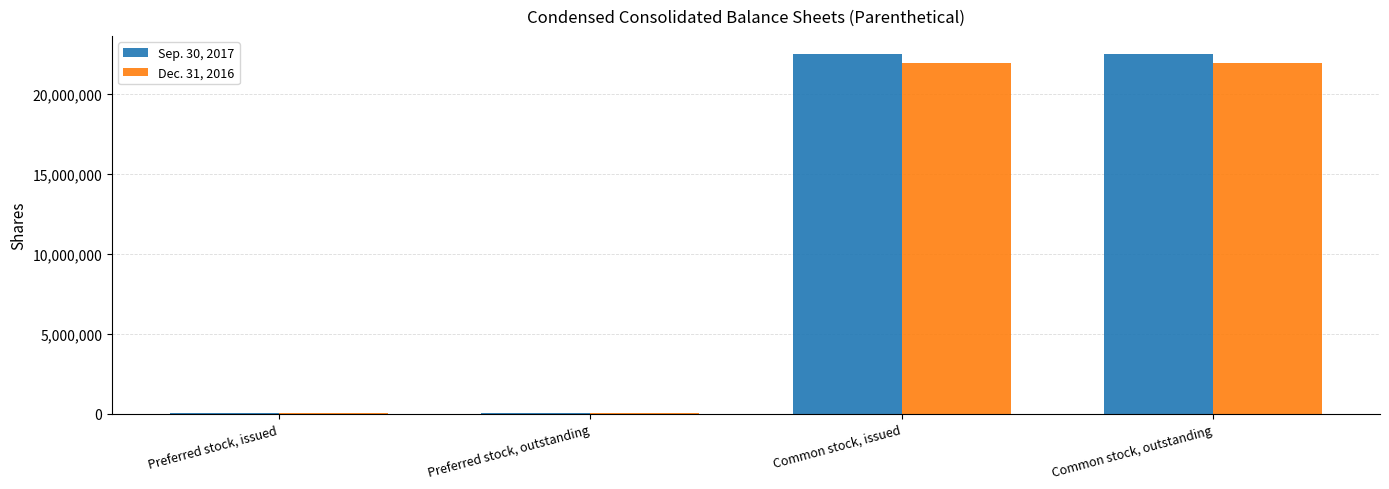

Is it true that Sep. 30, 2017 equals 7629692 at Common stock, issued?

False